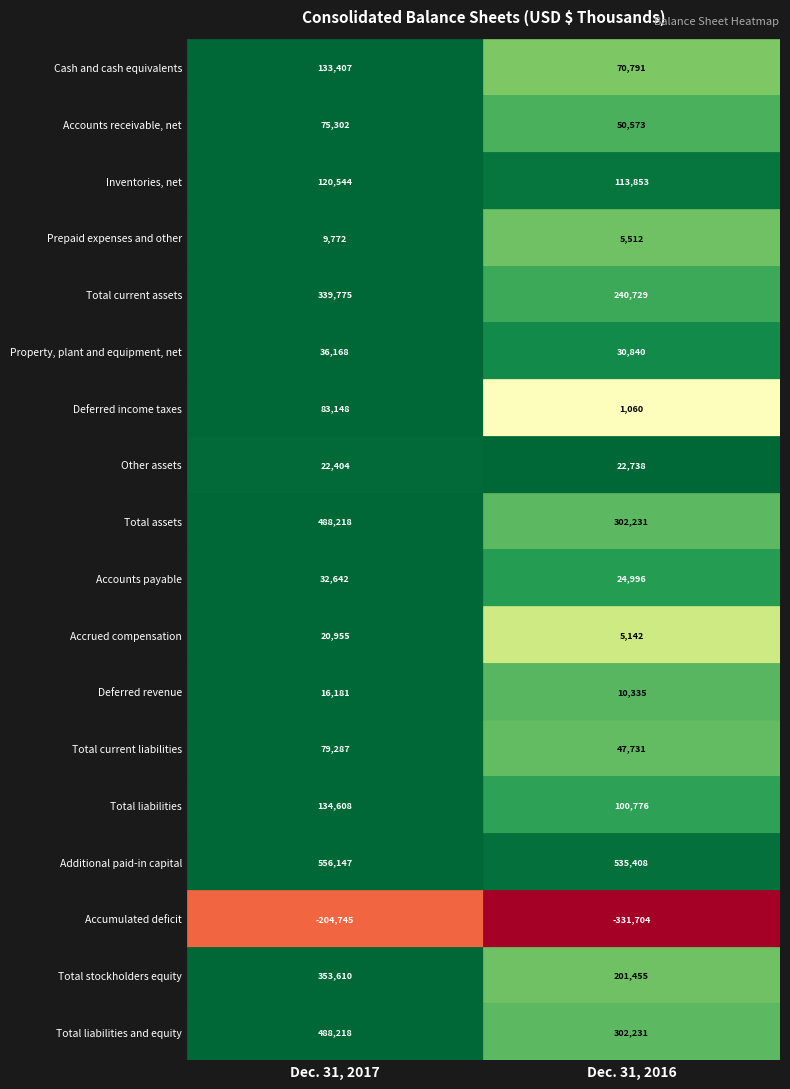

Rank the series at Accounts receivable, net from lowest to highest value.

Accumulated deficit, Deferred income taxes, Accrued compensation, Prepaid expenses and other, Deferred revenue, Other assets, Accounts payable, Property, plant and equipment, net, Total current liabilities, Accounts receivable, net, Cash and cash equivalents, Total liabilities, Inventories, net, Total stockholders equity, Total current assets, Total assets, Total liabilities and equity, Additional paid-in capital